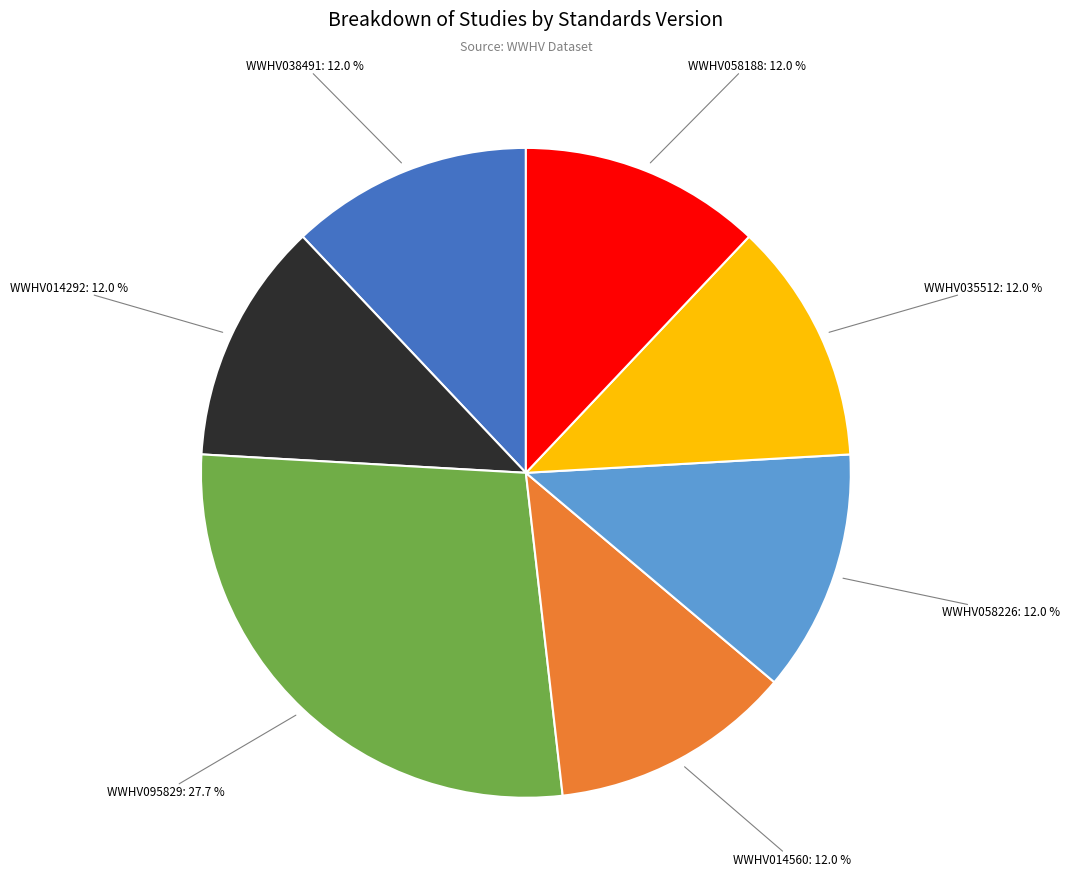

How many segments does this pie chart have?

7